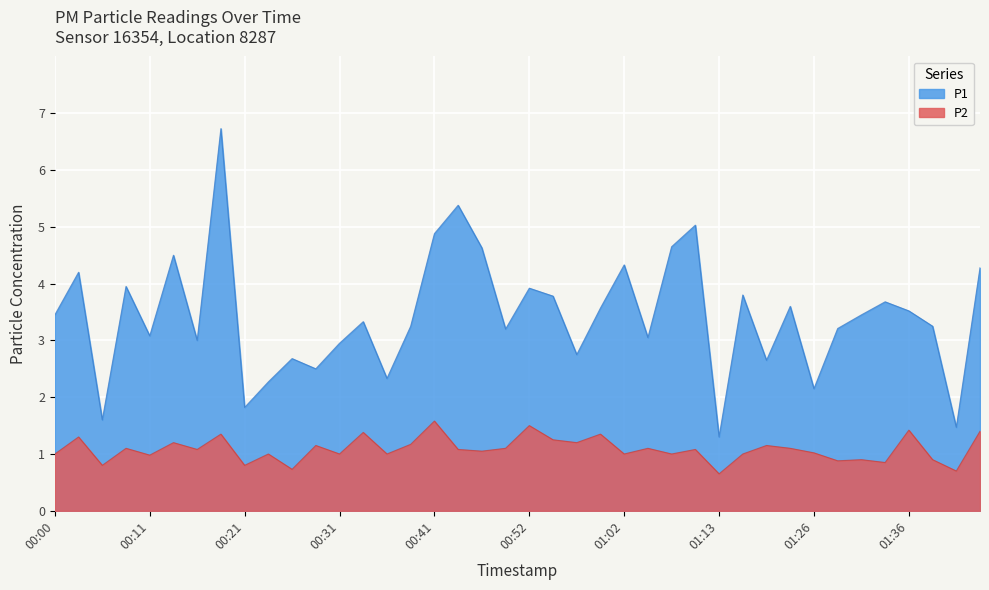

At which category does the chart reach its peak across all series?

00:18